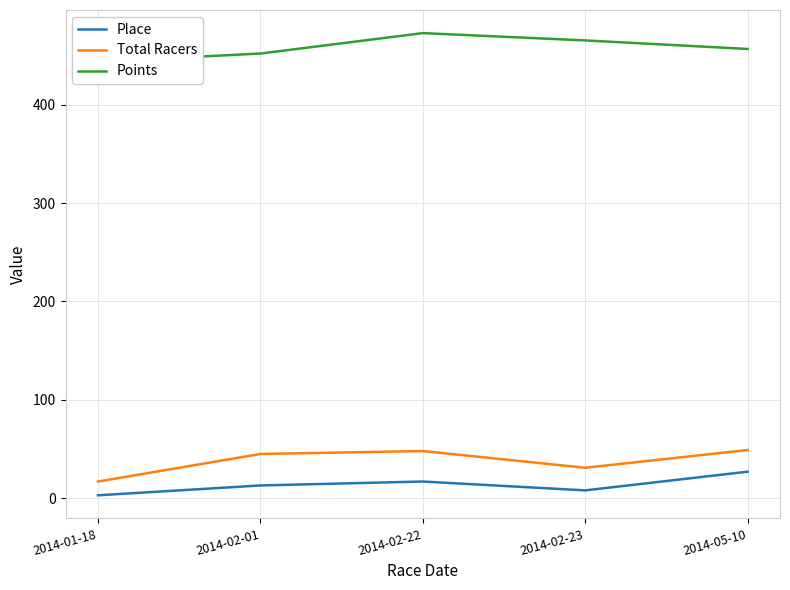

Reading left to right, extract all data points from this chart.

Place: 3.0	13.0	17.0	8.0	27.0
Total Racers: 17.0	45.0	48.0	31.0	49.0
Points: 443.8	452.0	472.8	465.4	456.7